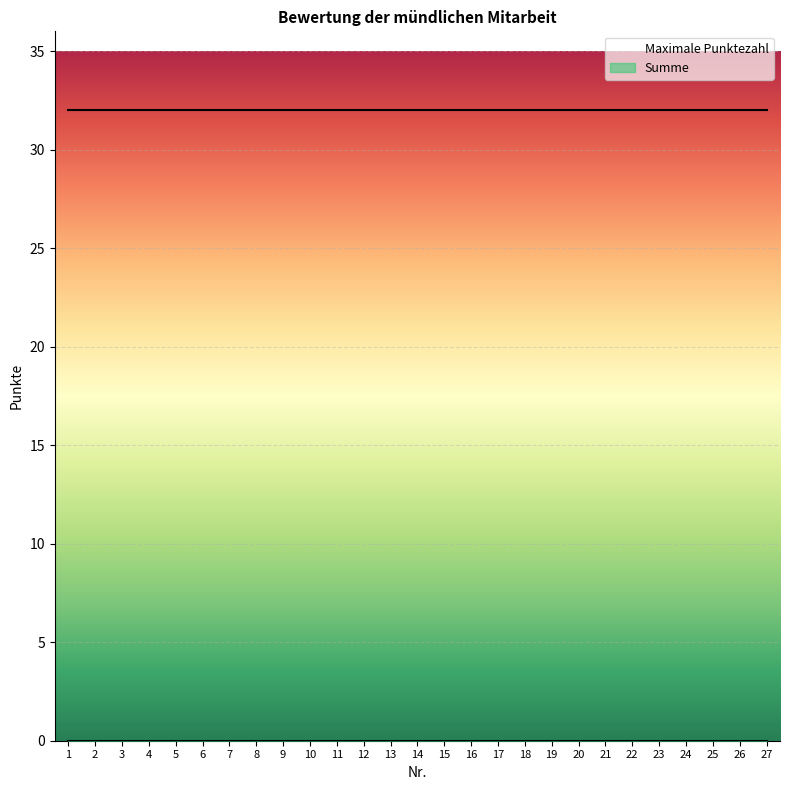

True or false: Maximale Punktezahl and Summe intersect in this chart.

False